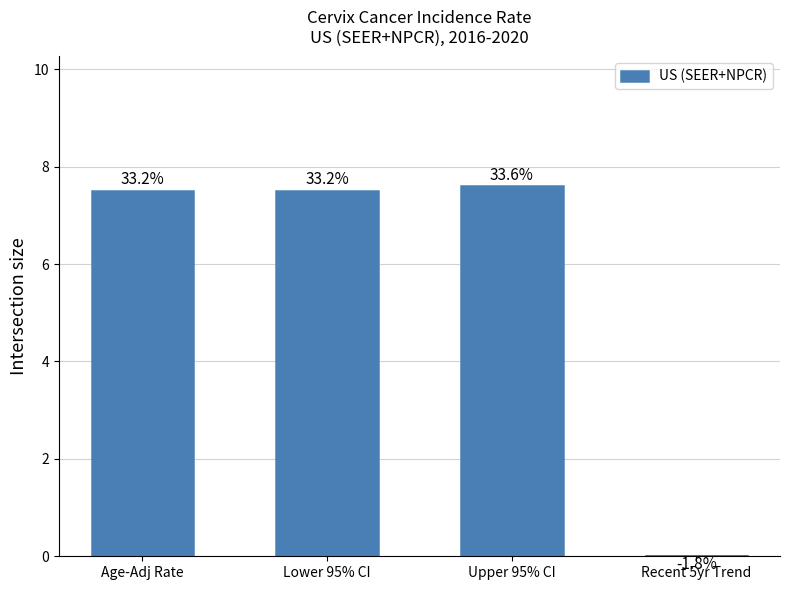

What is the value of the 1st bar from the left?

7.5